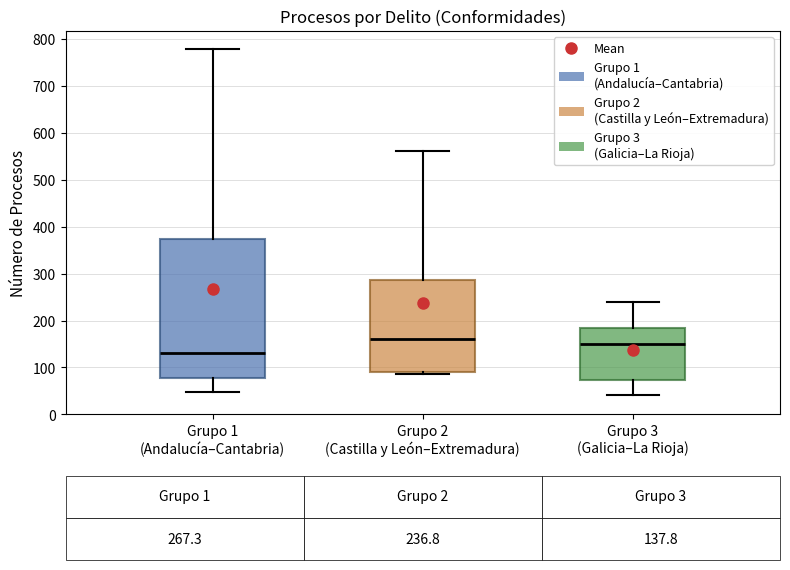

Which box's median line is the highest?

Grupo 2 (Castilla y León–Extremadura)